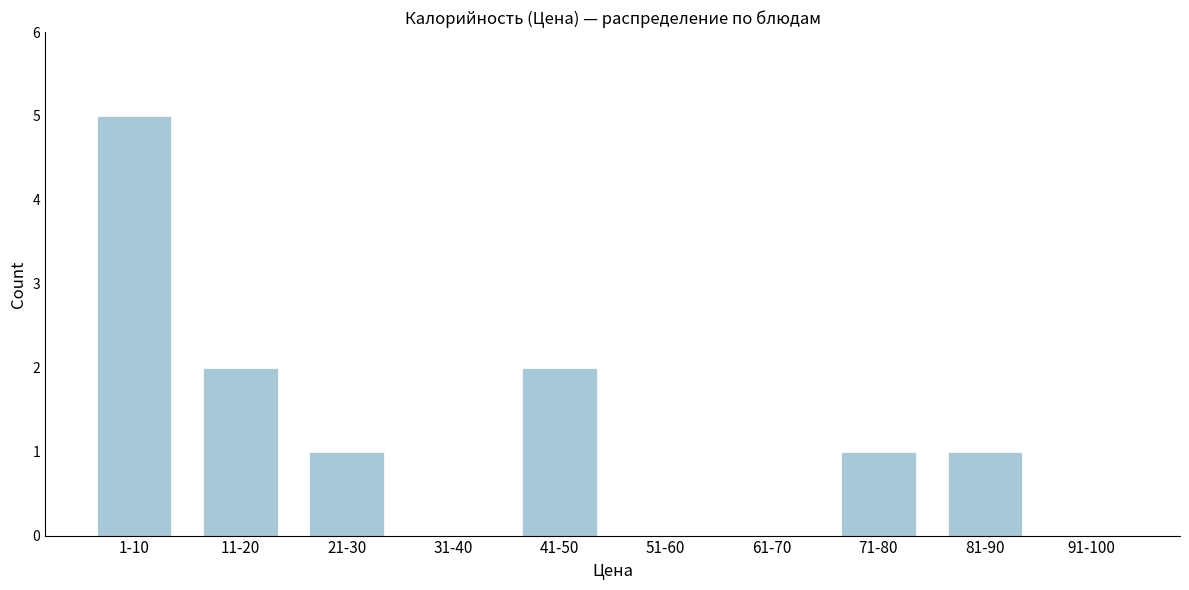

Reading left to right, extract all data points from this chart.

1-10=5	11-20=2	21-30=1	31-40=0	41-50=2	51-60=0	61-70=0	71-80=1	81-90=1	91-100=0